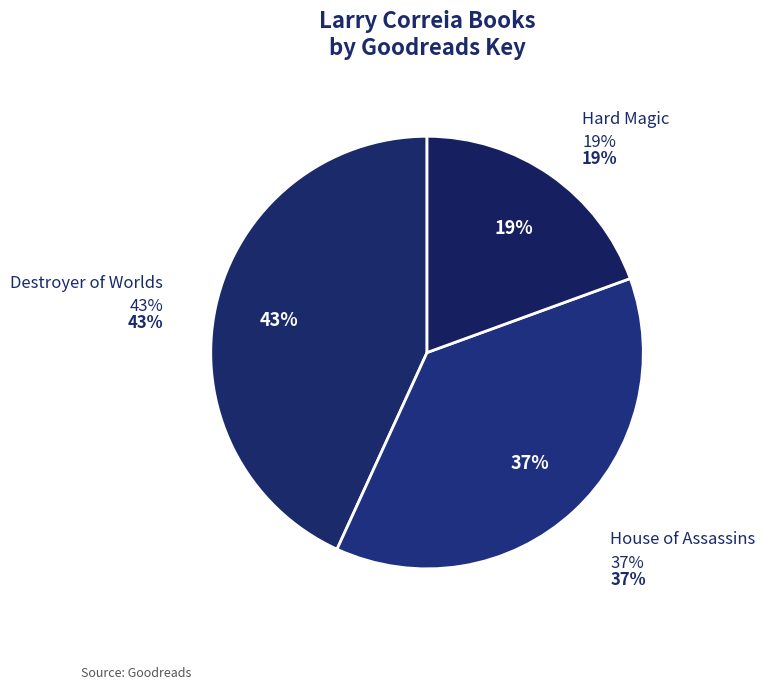

To the nearest percent, what is the average slice percentage?

33%